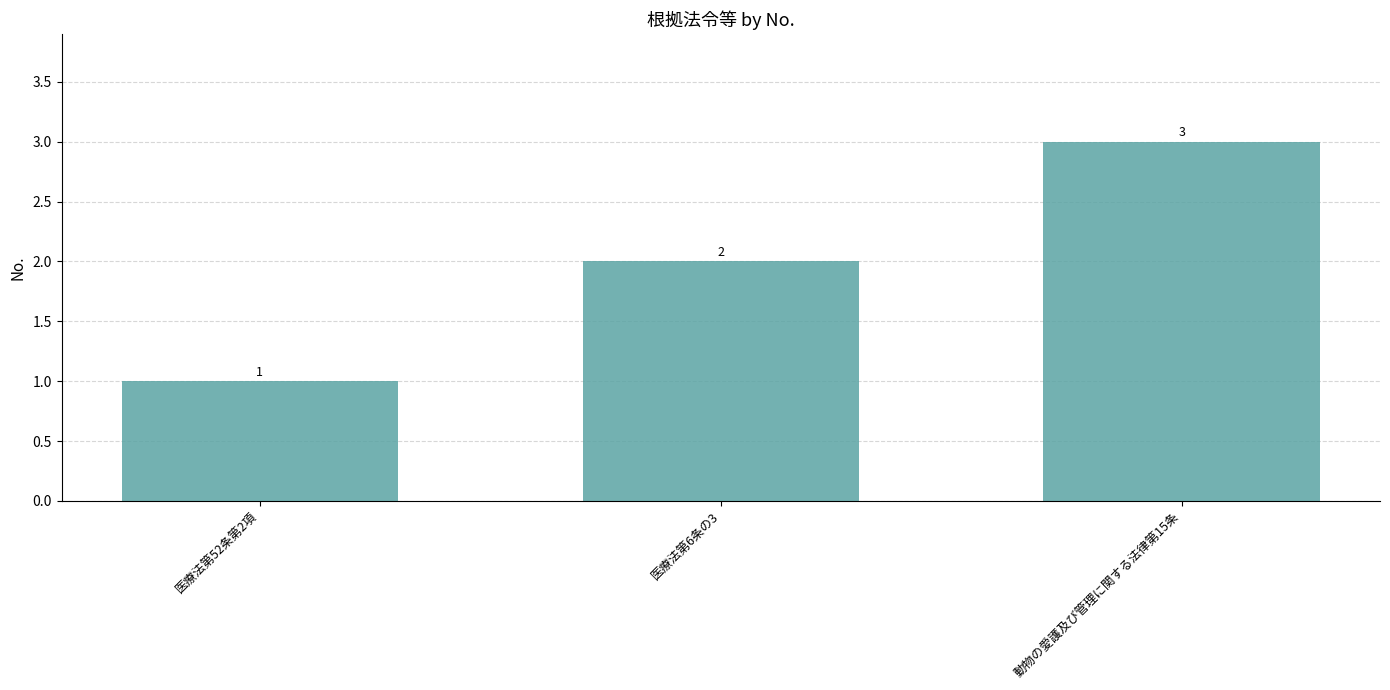

What is the ratio of the value at 動物の愛護及び管理に関する法律第15条 to the value at 医療法第52条第2項?

3.0